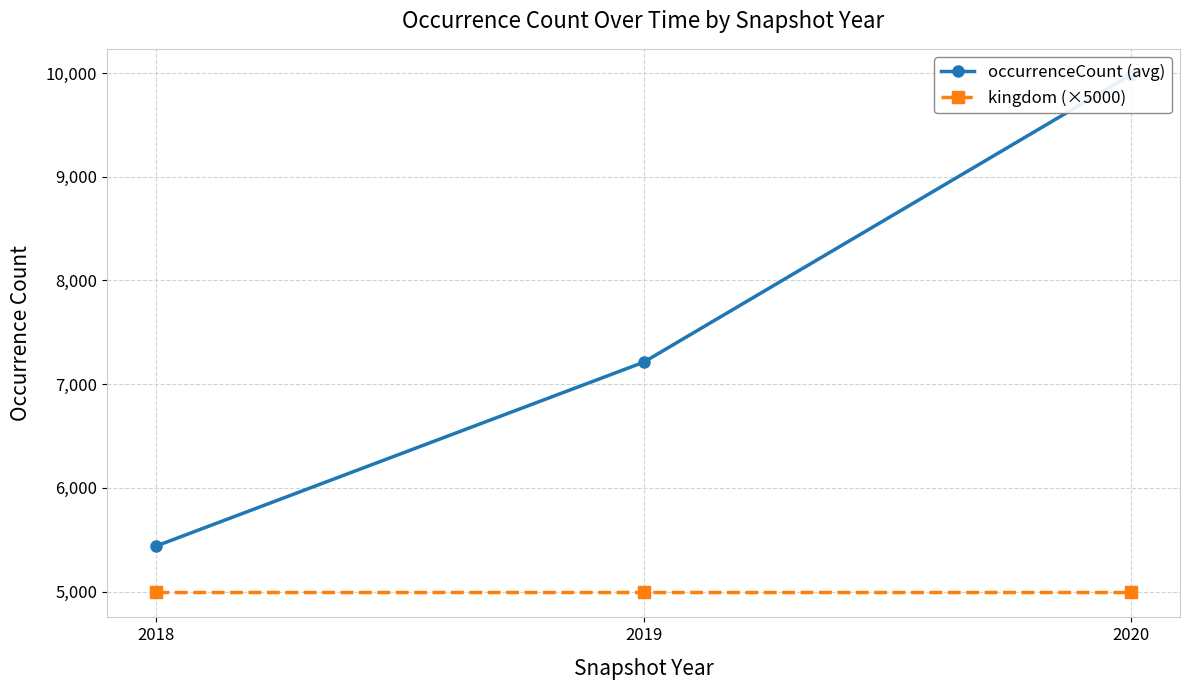

What are all the series names shown in the legend?

occurrenceCount (avg), kingdom (×5000)